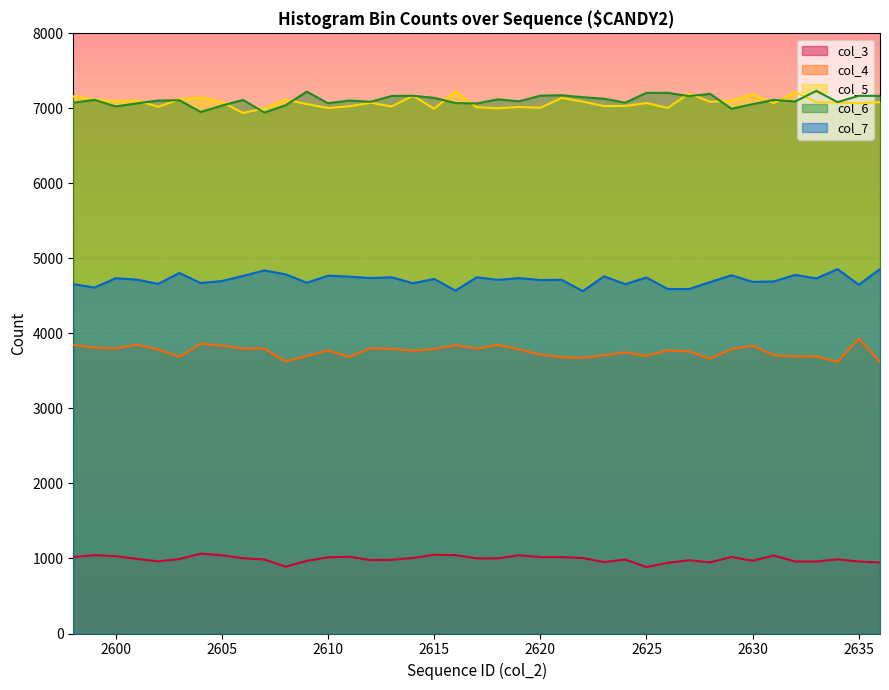

How many lines are shown in the chart?

5